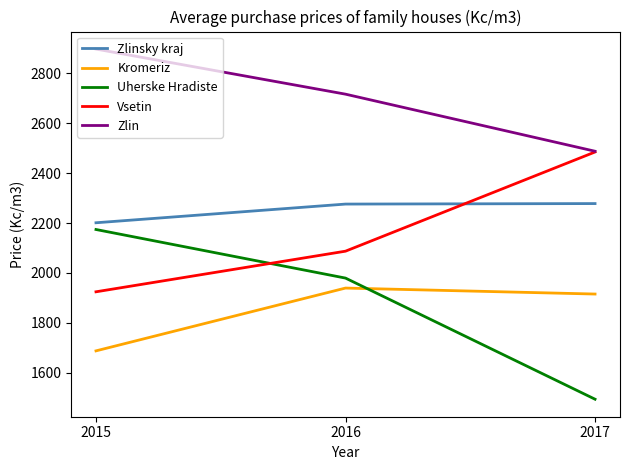

At 2015, list the series in order from largest to smallest.

Zlin, Zlinsky kraj, Uherske Hradiste, Vsetin, Kromeriz